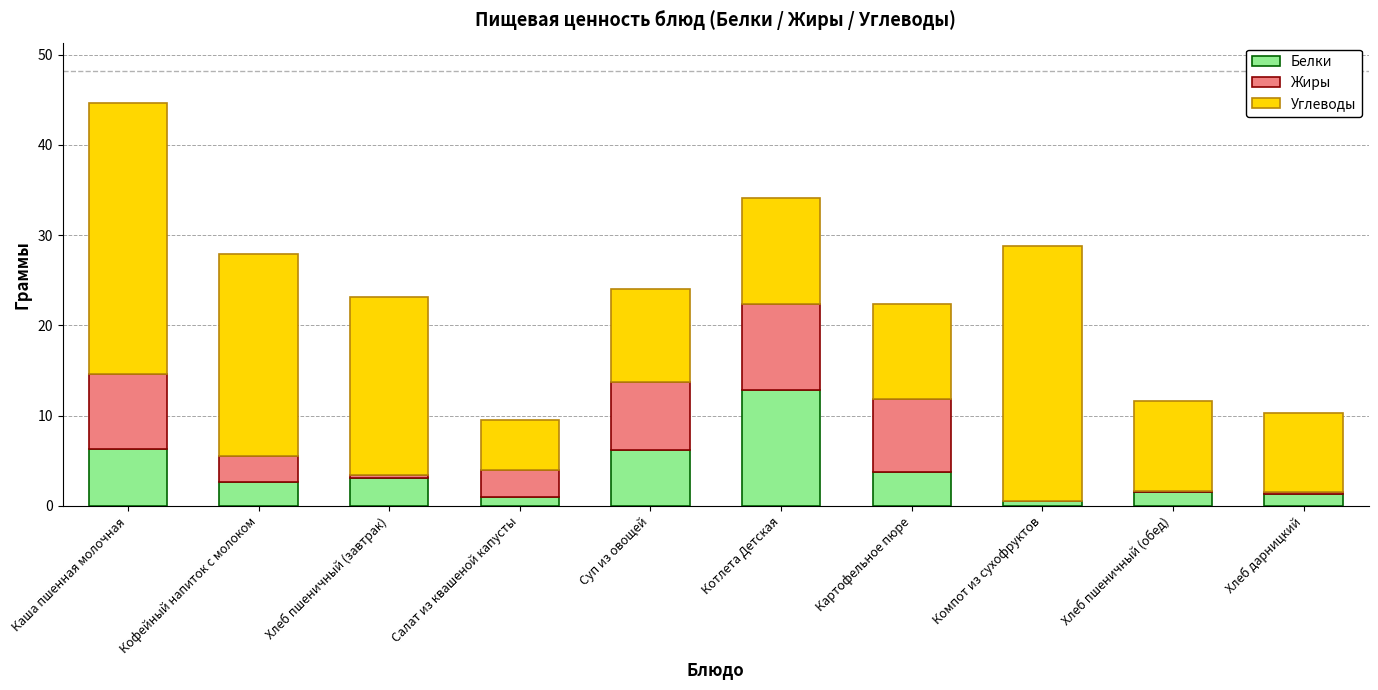

What is the total value across all series at Котлета Детская?

34.1